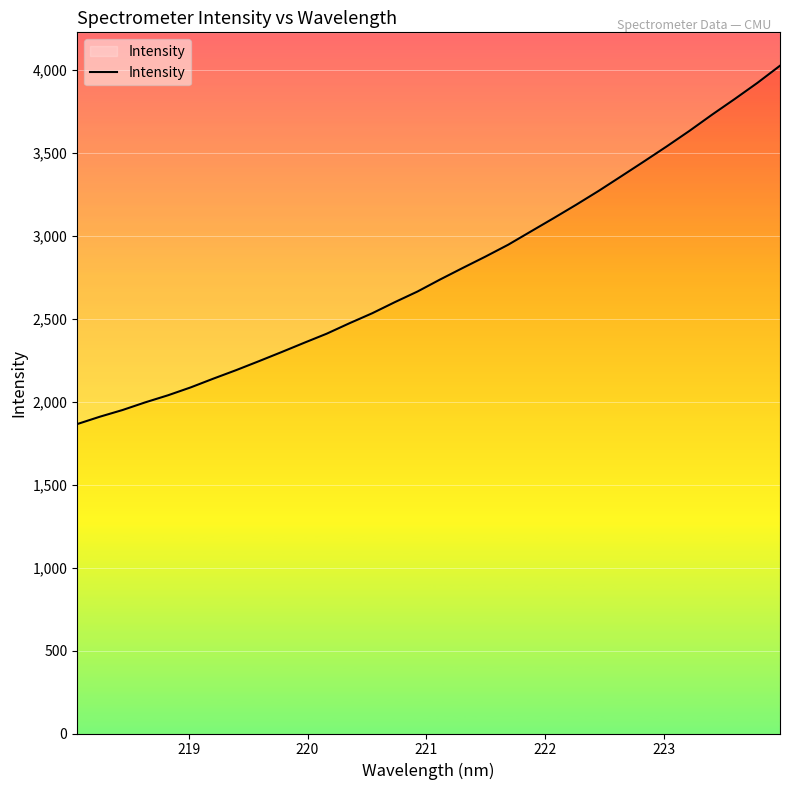

What is the greatest value displayed?

4026.3